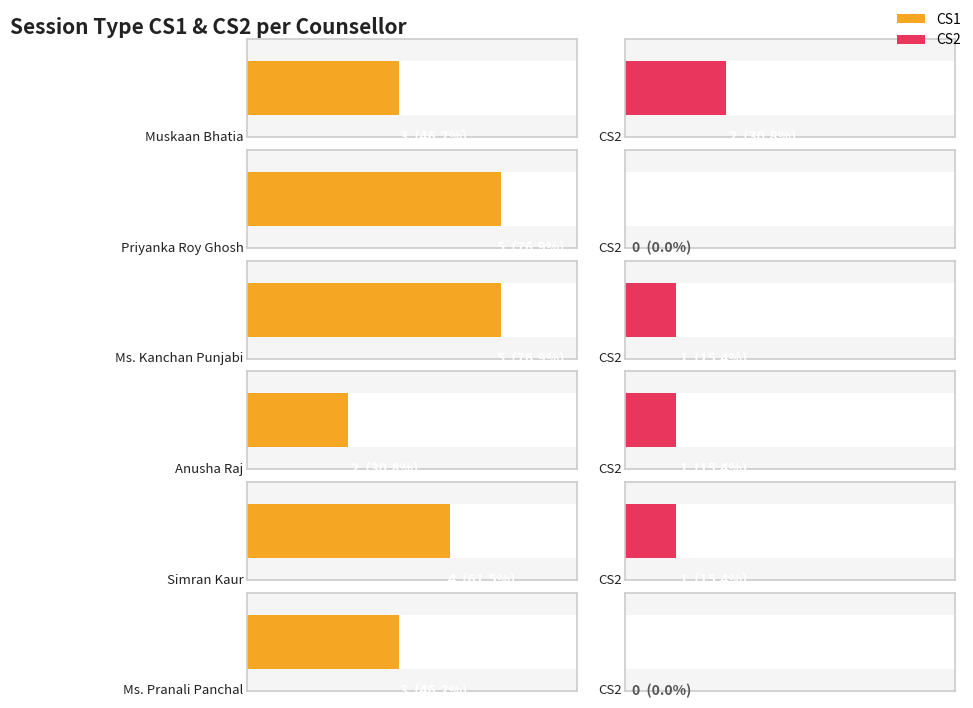

The value of CS1 at Priyanka Roy Ghosh is 8. True or false?

False